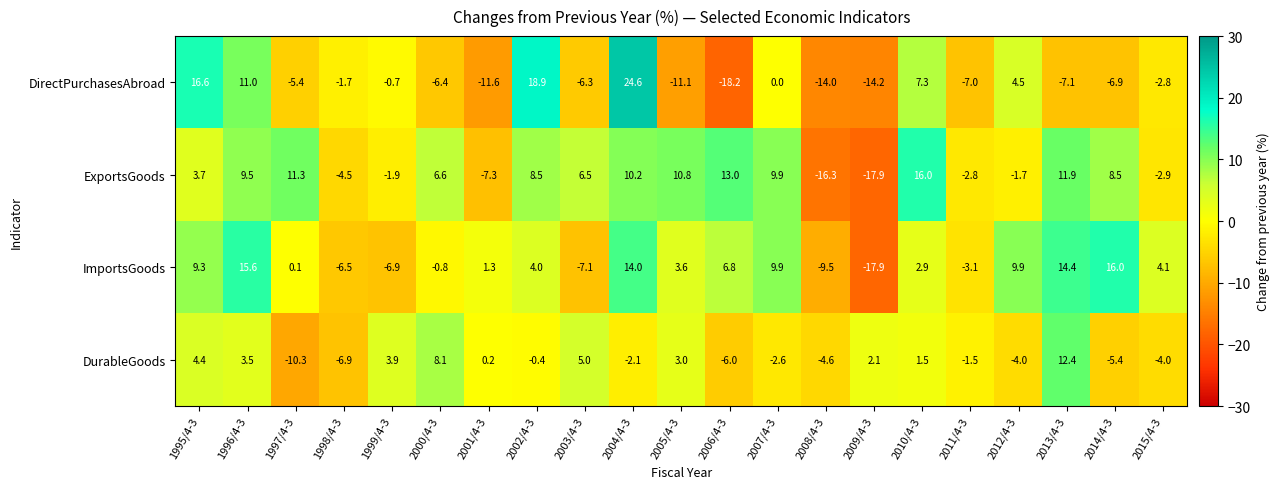

What is the difference between the second highest and second lowest values in the ImportsGoods series?

25.1